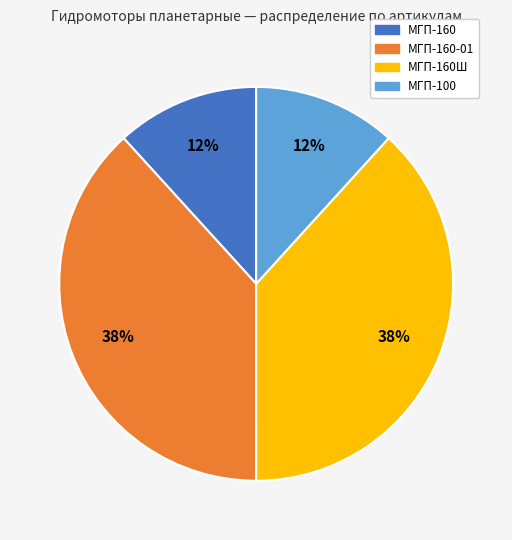

Approximately how many times larger is the value at МГП-160 compared to МГП-160-01?

0.3